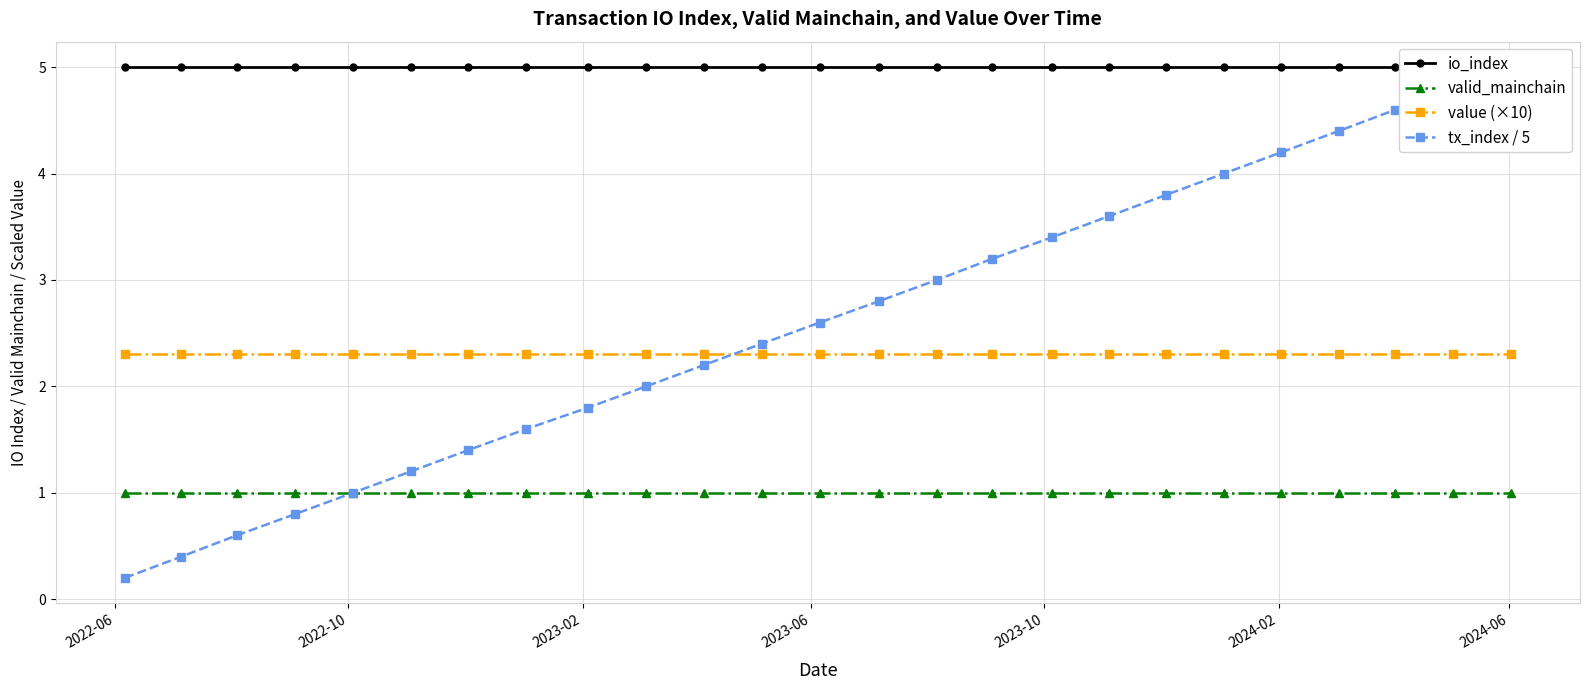

True or false: value (×10) and valid_mainchain cross at least once.

False